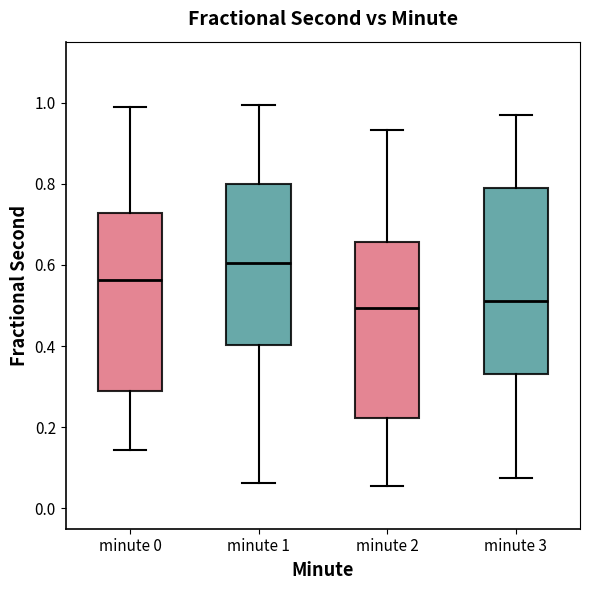

Where does the upper whisker of the box for minute 0 end on the y-axis? The values are not printed on the chart, so give them approximately, as read against the axis.

0.98